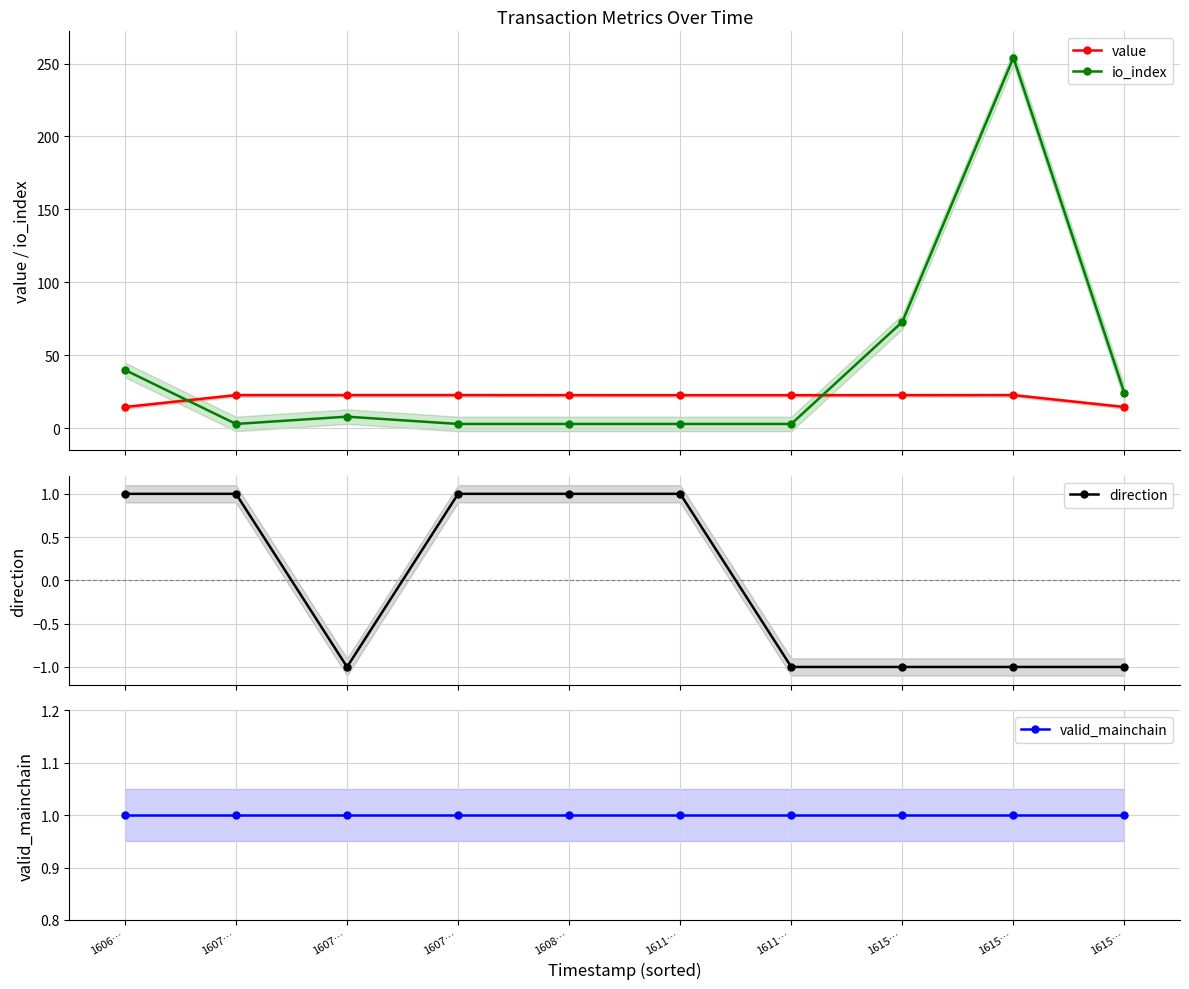

At which category is the sum across all series the highest?

1615…